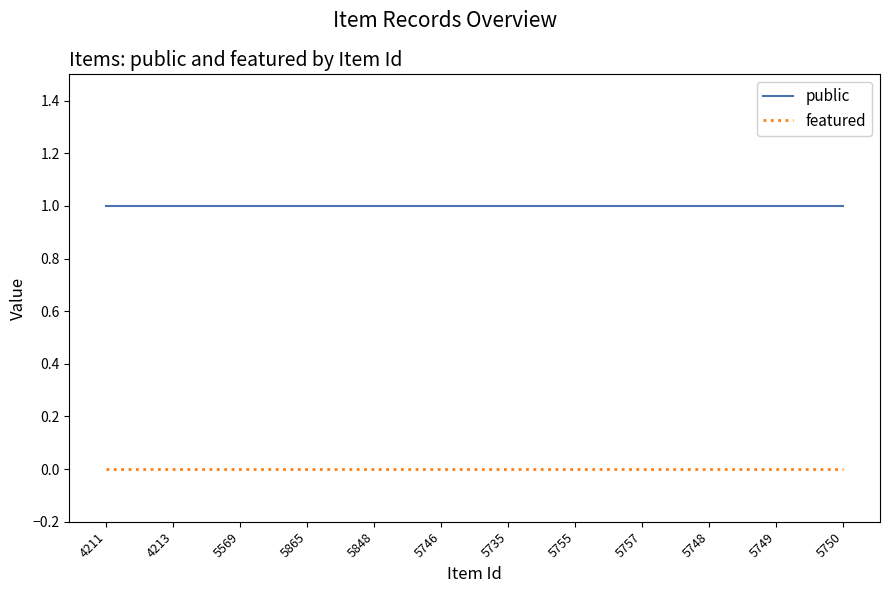

Does the chart display data point markers on the line(s)?

No